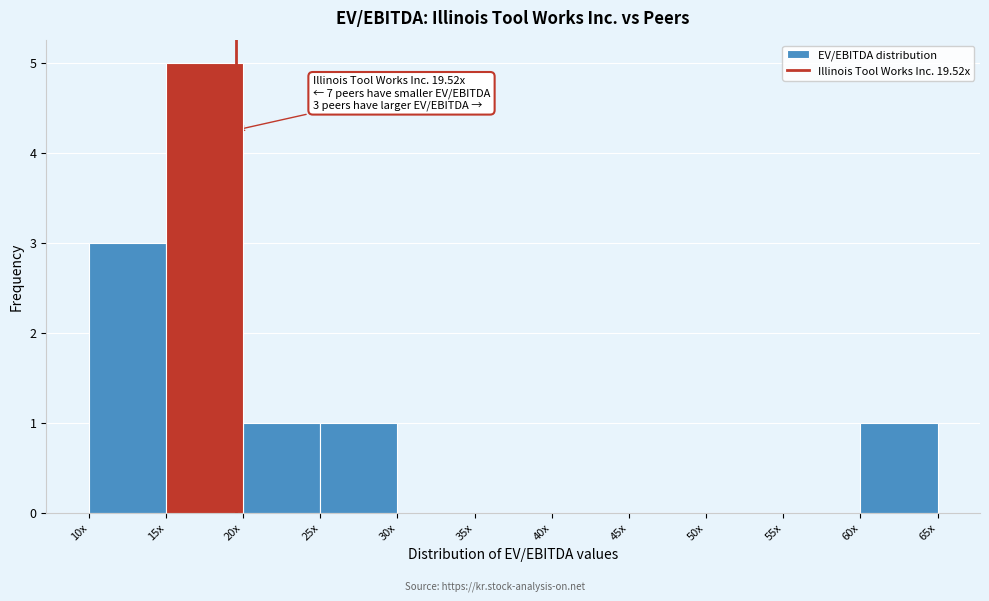

What is the sum of all values?

11